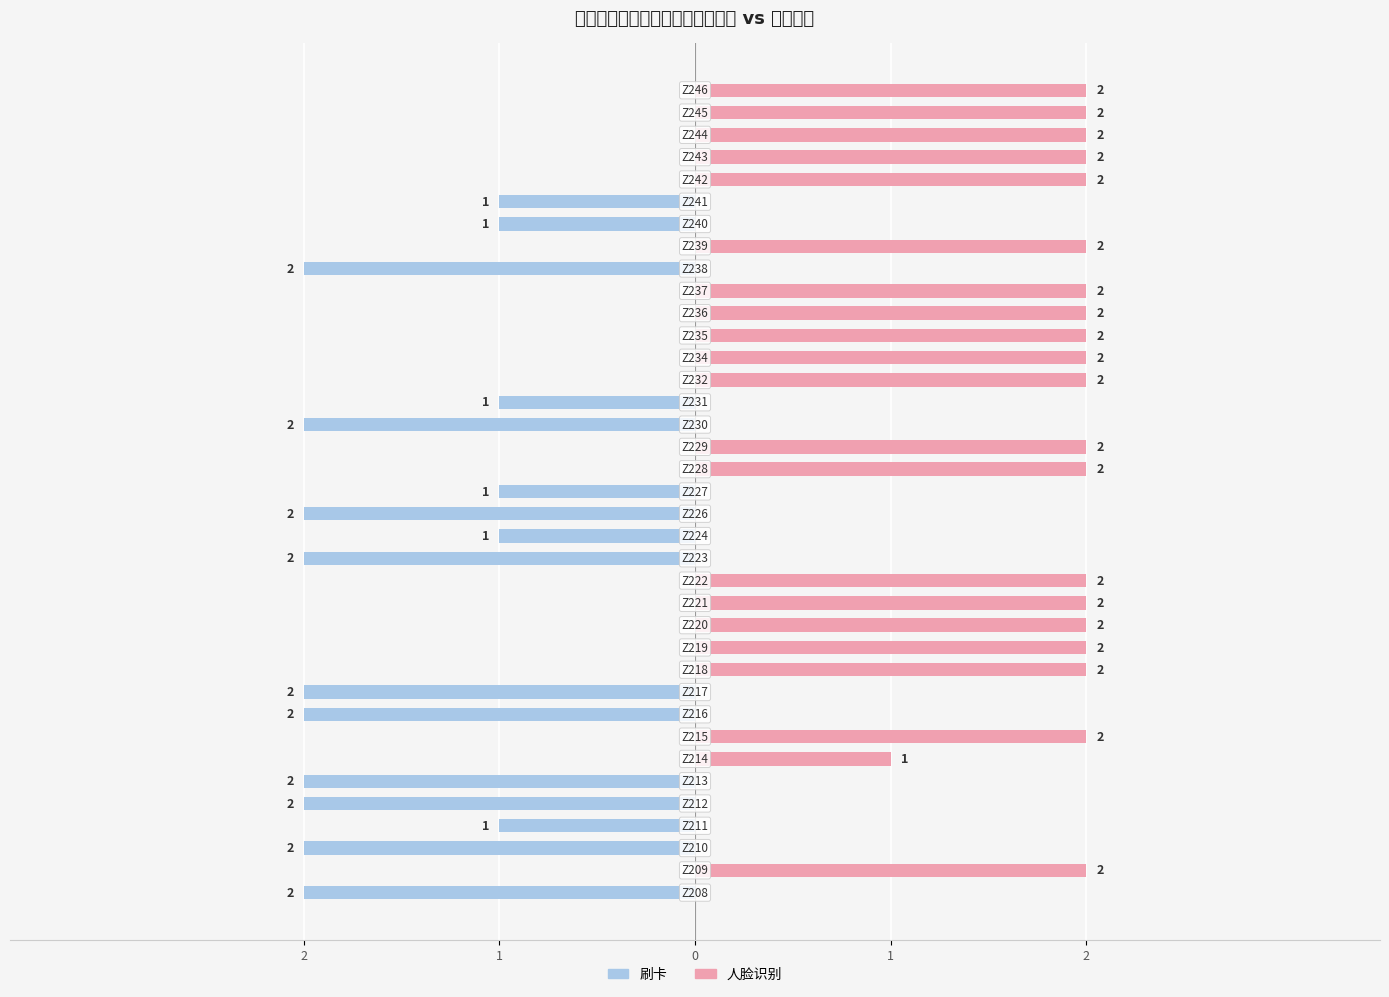

Are the bars grouped side by side (vs. stacked)?

Yes